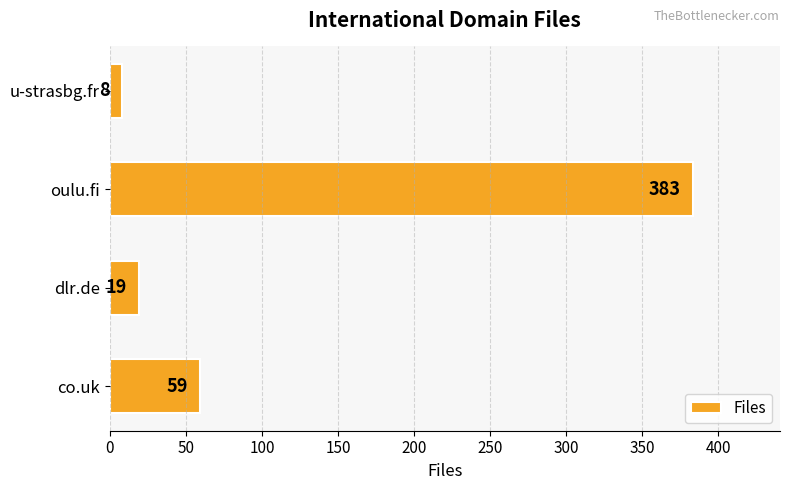

Approximately how many times larger is the value at dlr.de compared to co.uk?

0.3